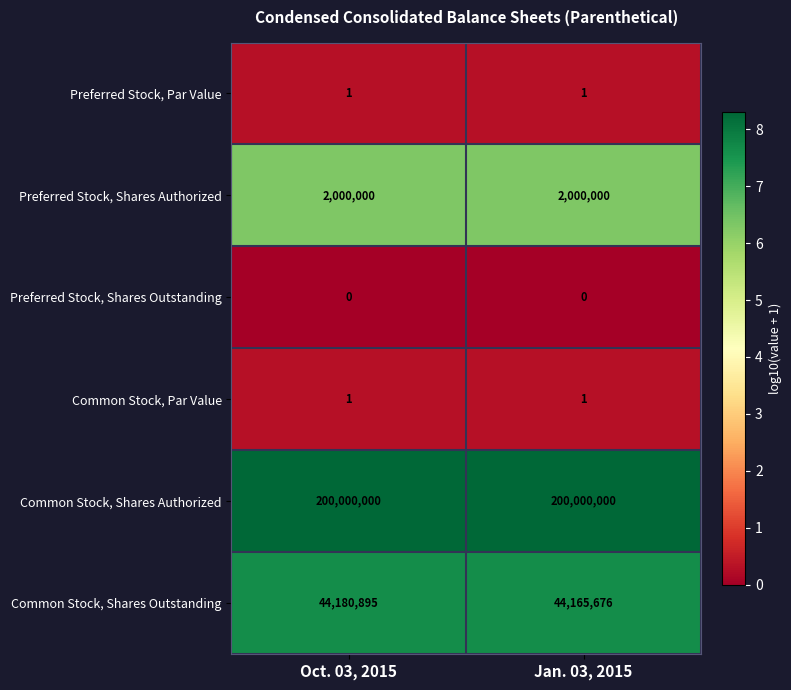

Which series has the largest range (max minus min)?

Common Stock, Shares Outstanding